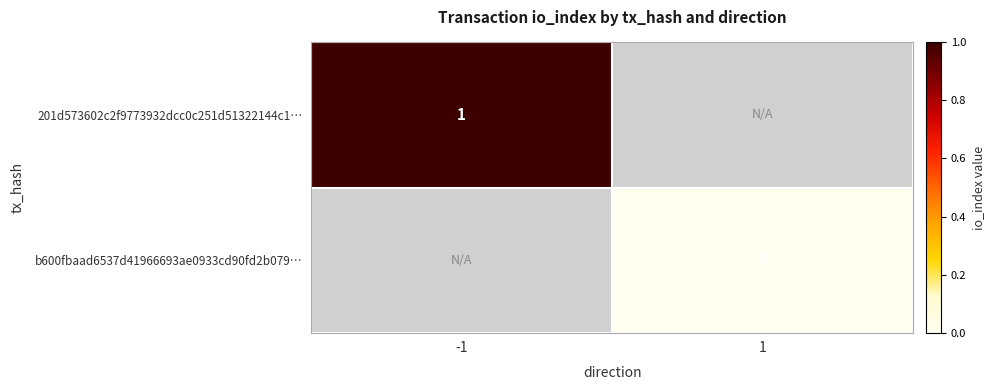

At which category does the chart reach its peak across all series?

-1